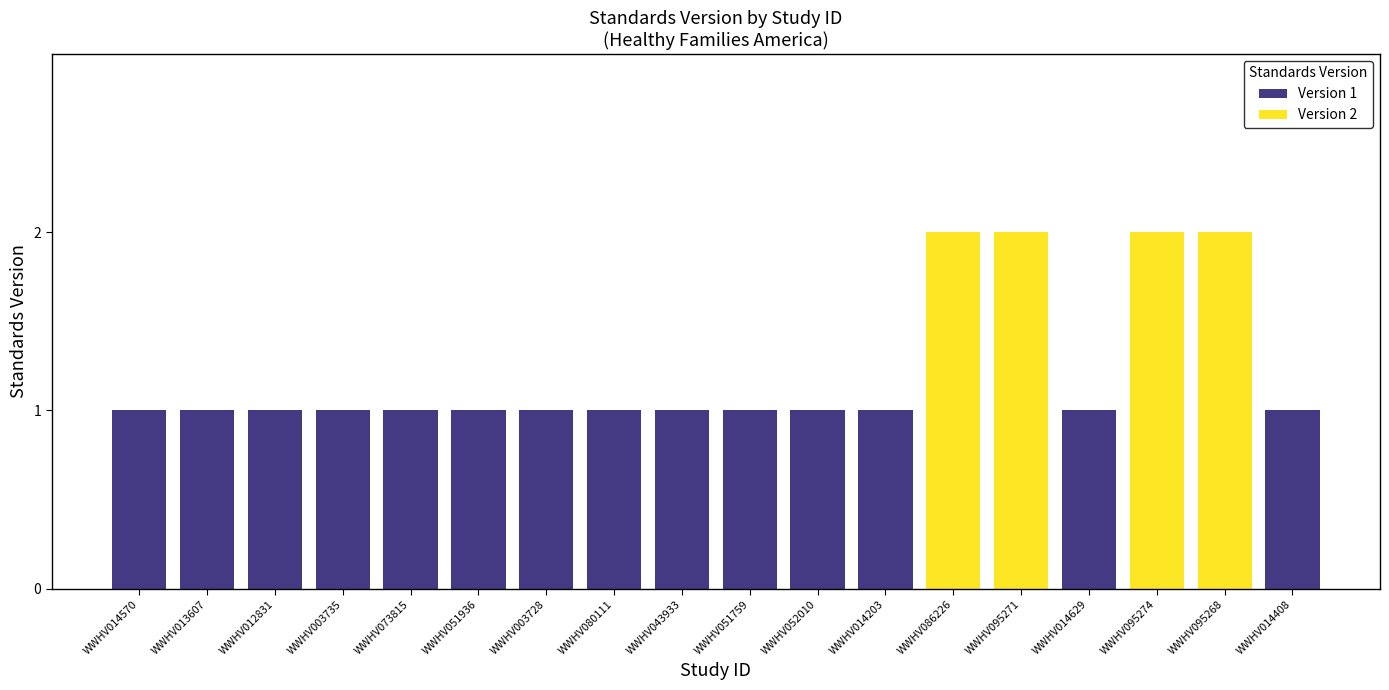

Reading left to right, extract all data points from this chart.

Version 1: 1	1	1	1	1	1	1	1	1	1	1	1	0	0	1	0	0	1
Version 2: 0	0	0	0	0	0	0	0	0	0	0	0	2	2	0	2	2	0